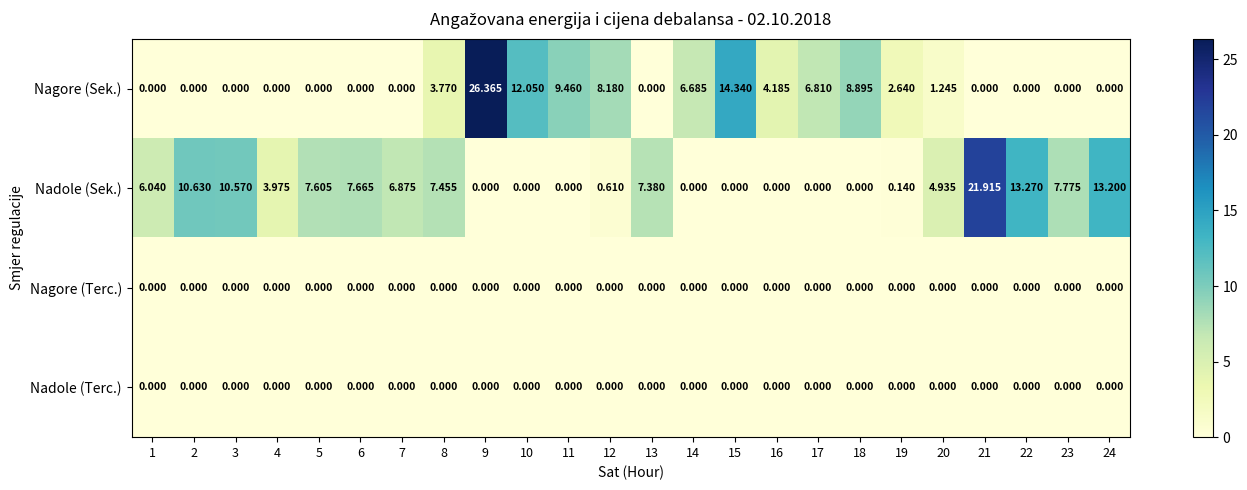

Which series has the largest range (max minus min)?

Nagore (Sek.)